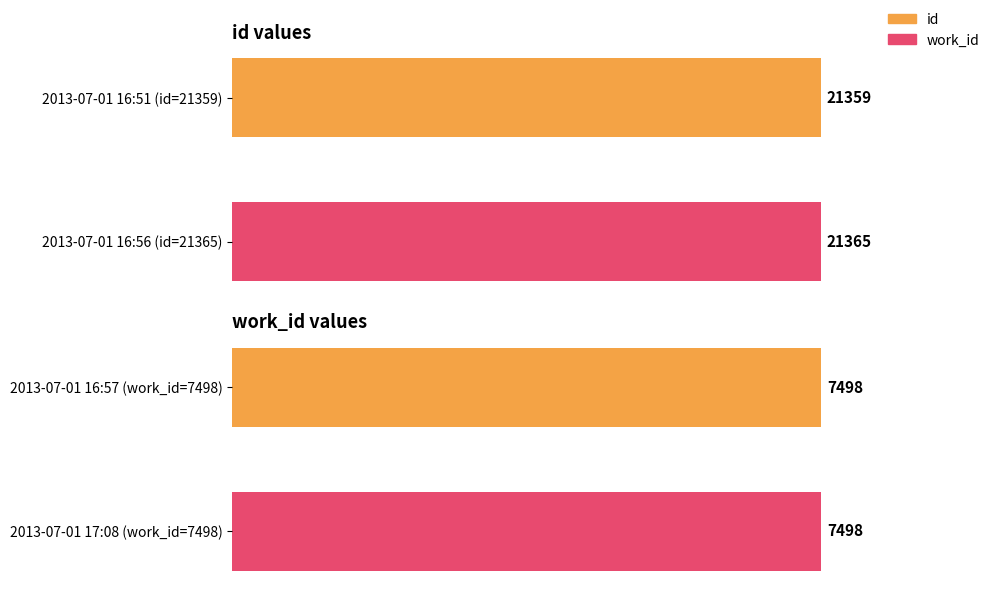

What is the difference between the id values at 2013-07-01 16:56 (id=21365) and 2013-07-01 16:51 (id=21359)?

6.0